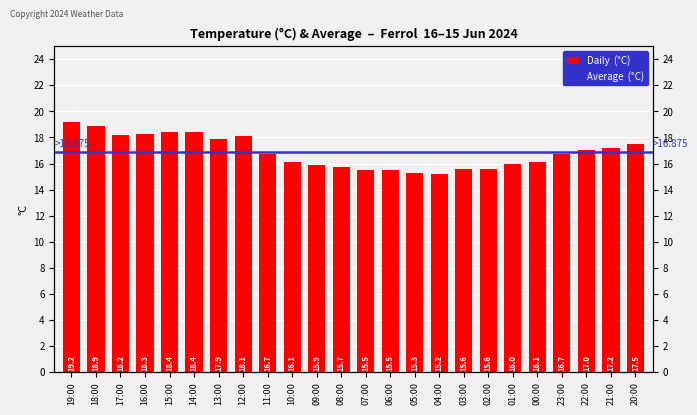

Reading left to right, list all the values displayed in this chart.

19:00=19.2	18:00=18.9	17:00=18.2	16:00=18.3	15:00=18.4	14:00=18.4	13:00=17.9	12:00=18.1	11:00=16.7	10:00=16.1	09:00=15.9	08:00=15.7	07:00=15.5	06:00=15.5	05:00=15.3	04:00=15.2	03:00=15.6	02:00=15.6	01:00=16.0	00:00=16.1	23:00=16.7	22:00=17.0	21:00=17.2	20:00=17.5